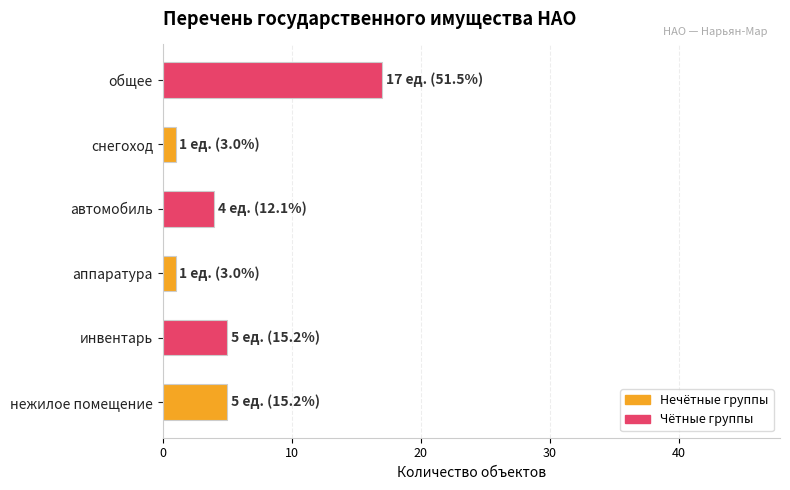

What is the average value?

6